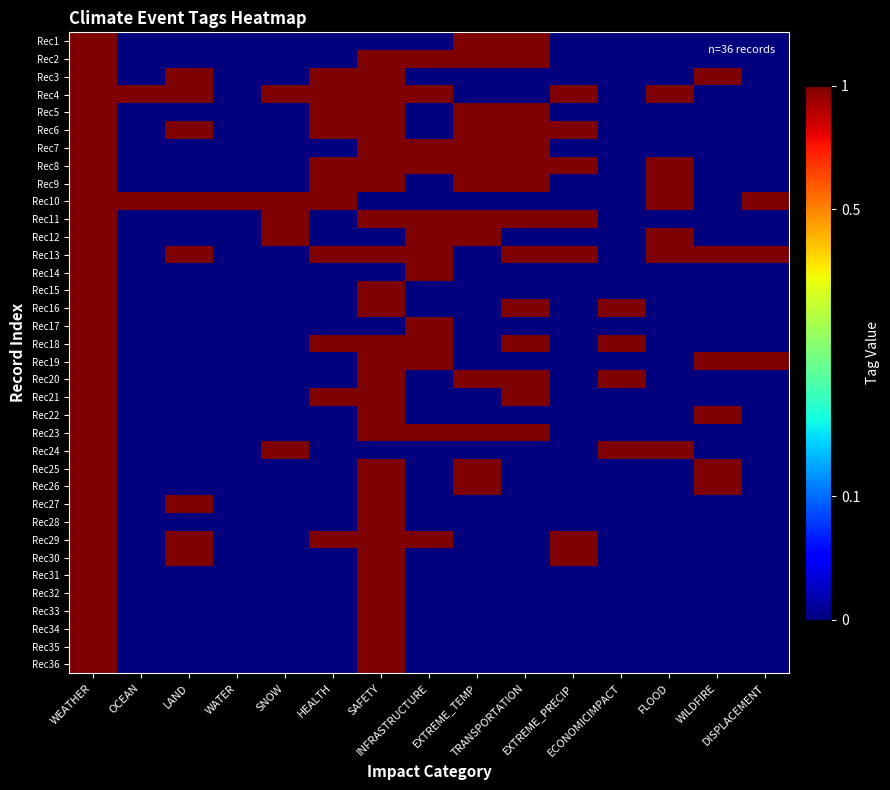

Between LAND and EXTREME_PRECIP, which is larger?

LAND